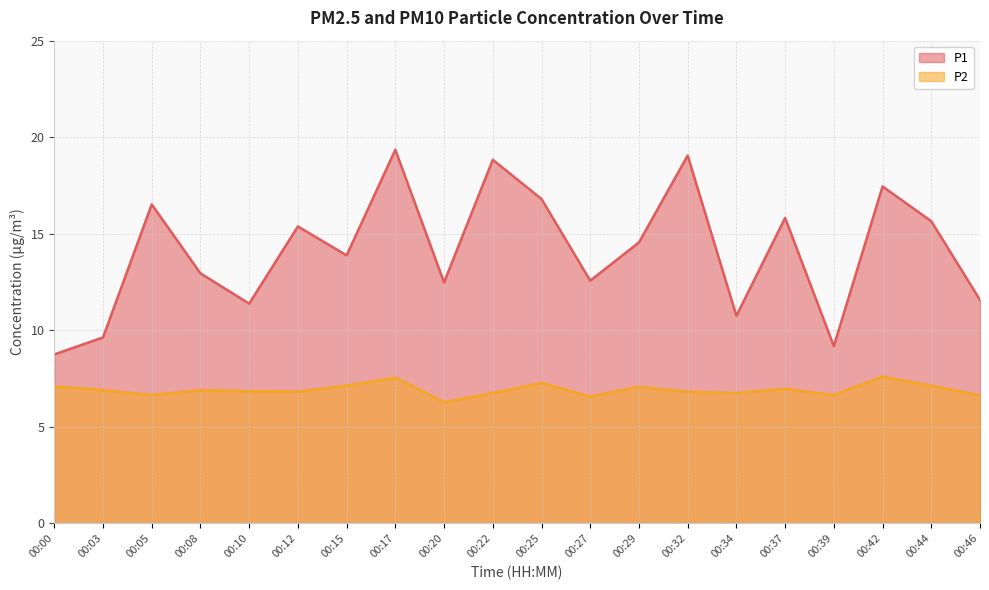

What are all the series names shown in the legend?

P1, P2